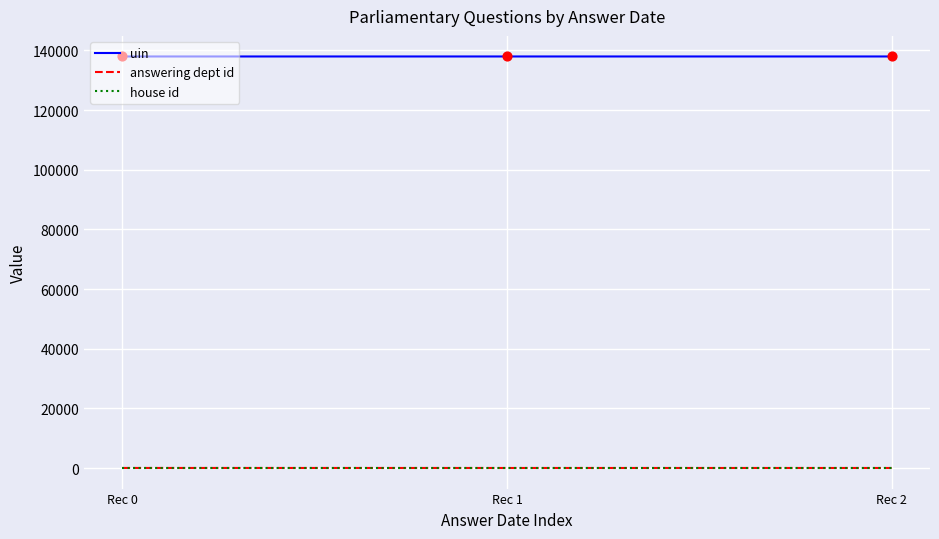

What is the total value across all series at Rec 1?

137991